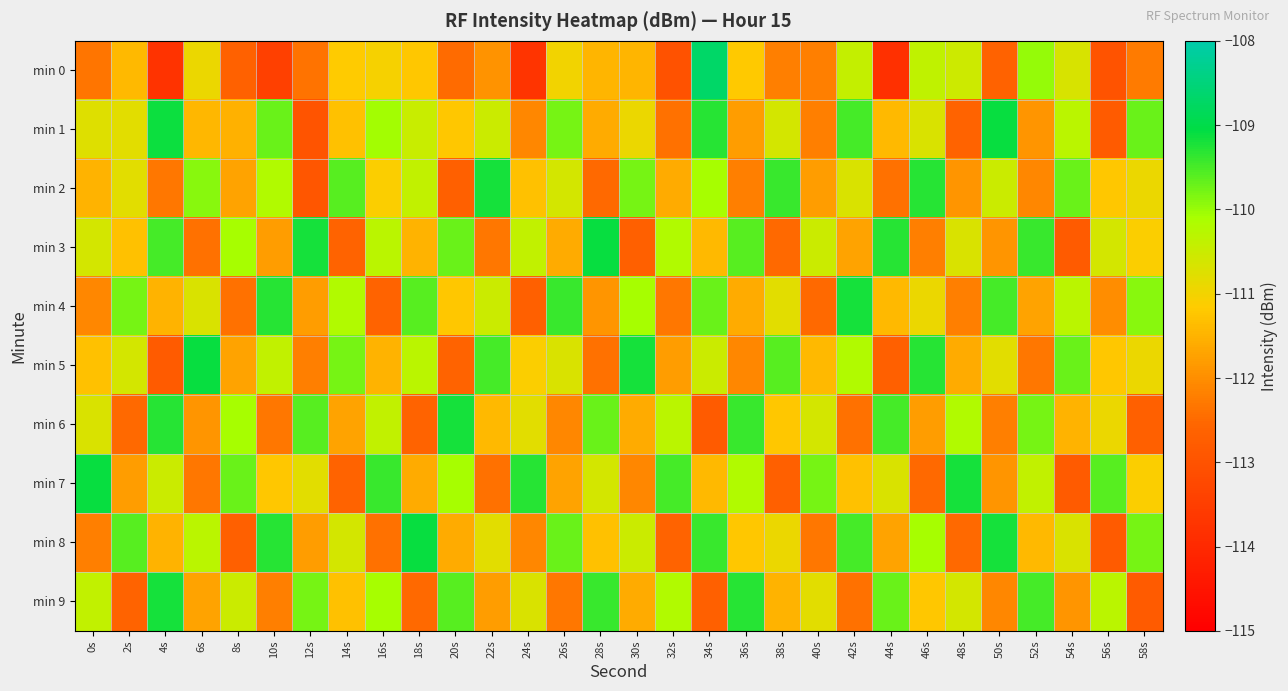

Rank the series by their maximum value, from lowest to highest.

min 2, min 4, min 6, min 9, min 1, min 3, min 5, min 7, min 8, min 0